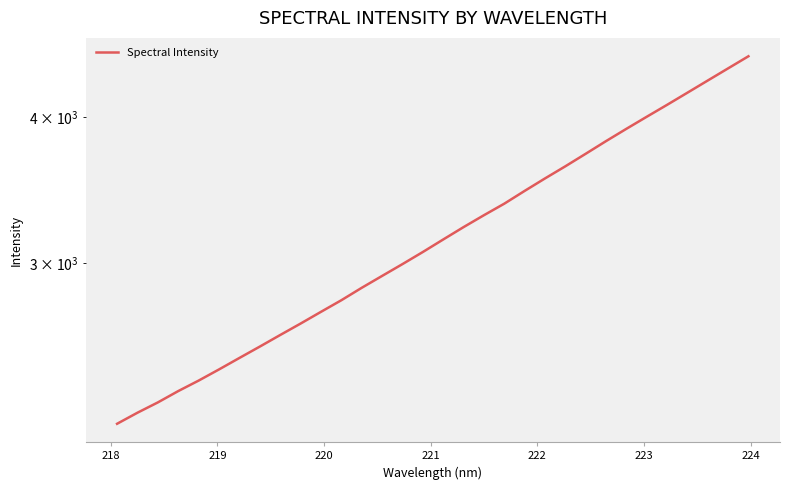

What position from the left is 224?

8